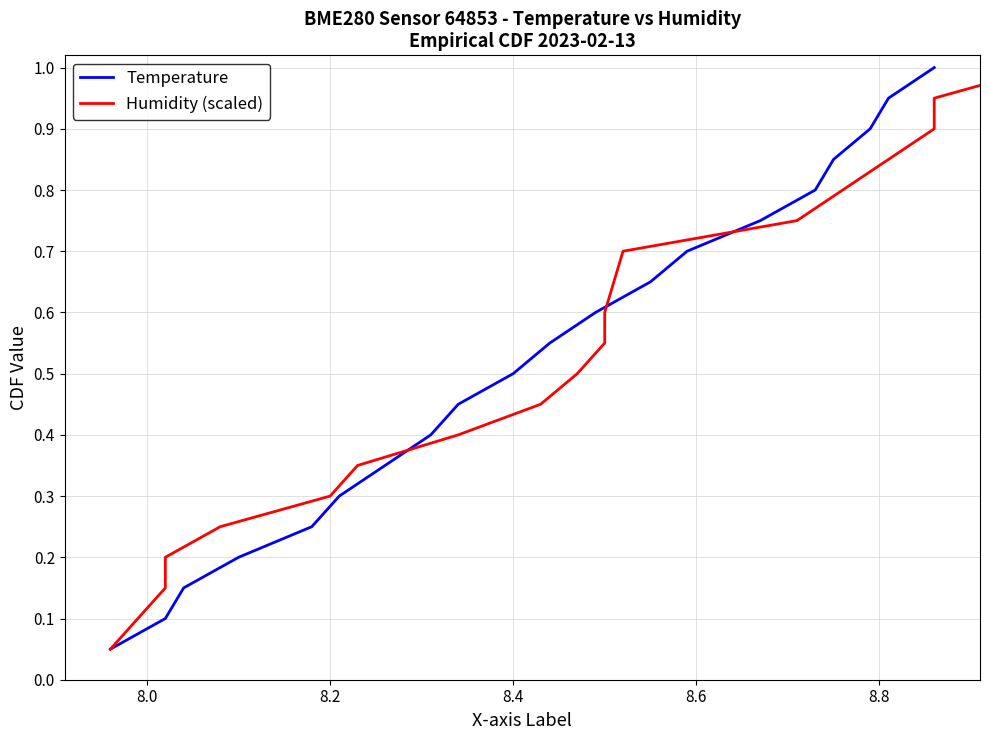

What is the greatest value displayed?

1.0